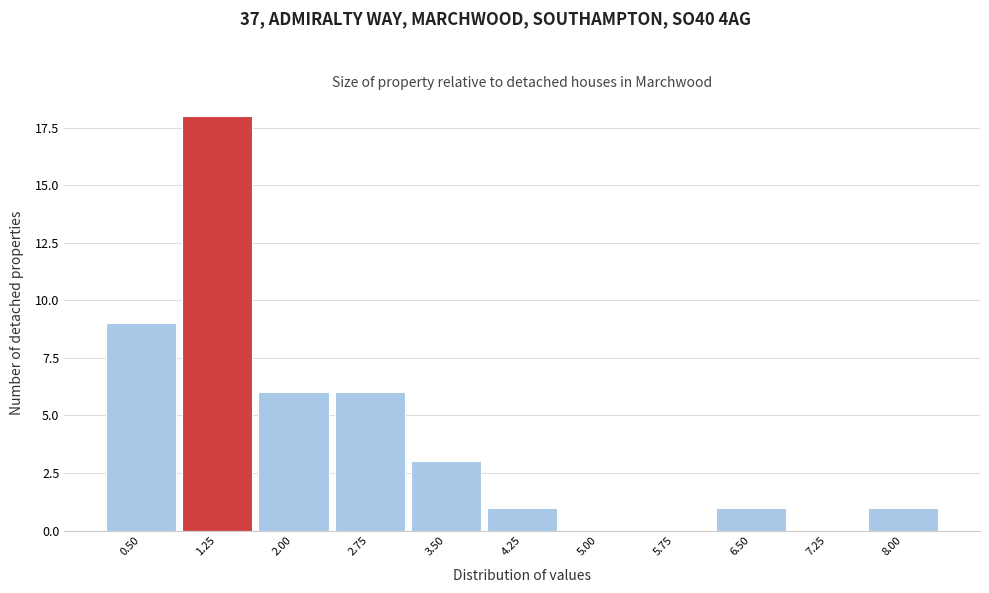

Reading left to right, extract all data points from this chart.

0.50=9	1.25=18	2.00=6	2.75=6	3.50=3	4.25=1	5.00=0	5.75=0	6.50=1	7.25=0	8.00=1